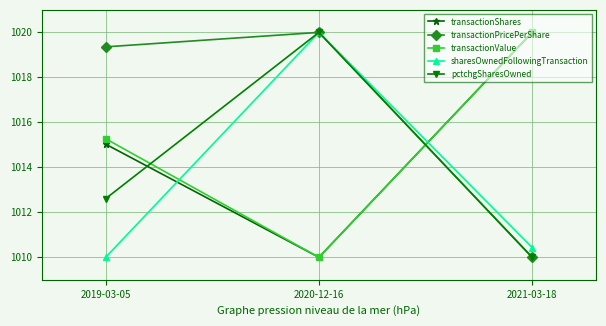

True or false: transactionShares has a value of 1766.4 at 2019-03-05.

False